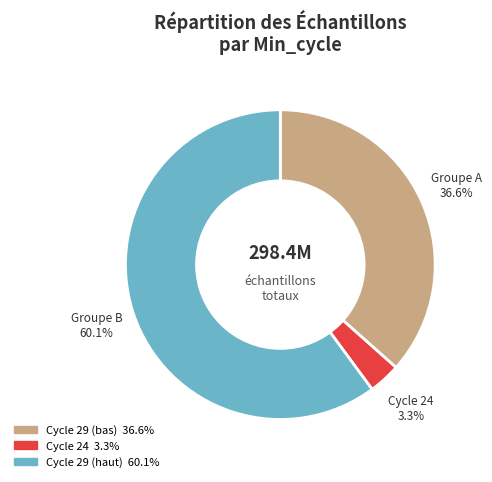

Is there a majority slice in this chart?

Yes